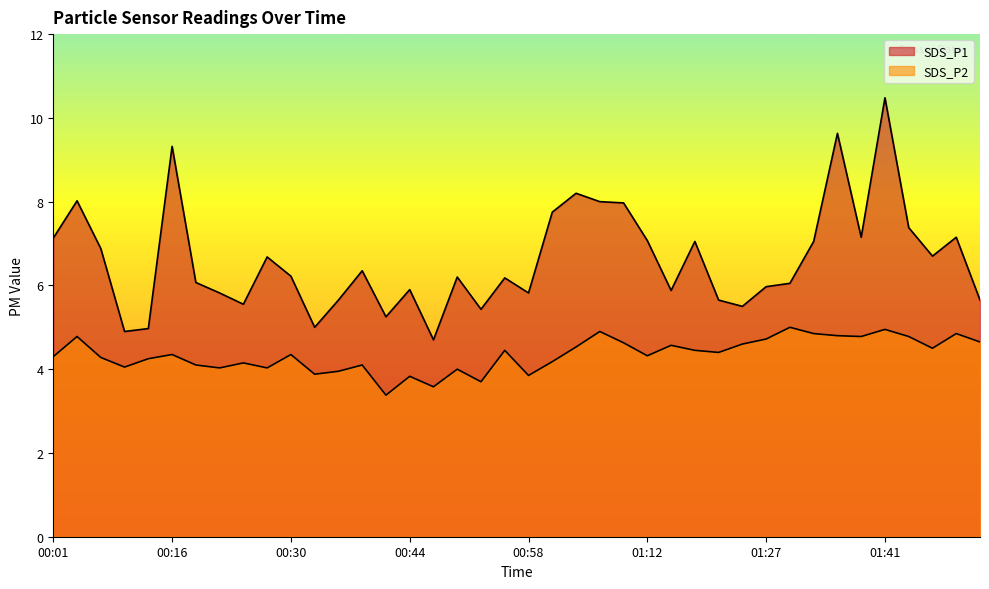

Which series changed the most between 00:27 and 01:10?

SDS_P1